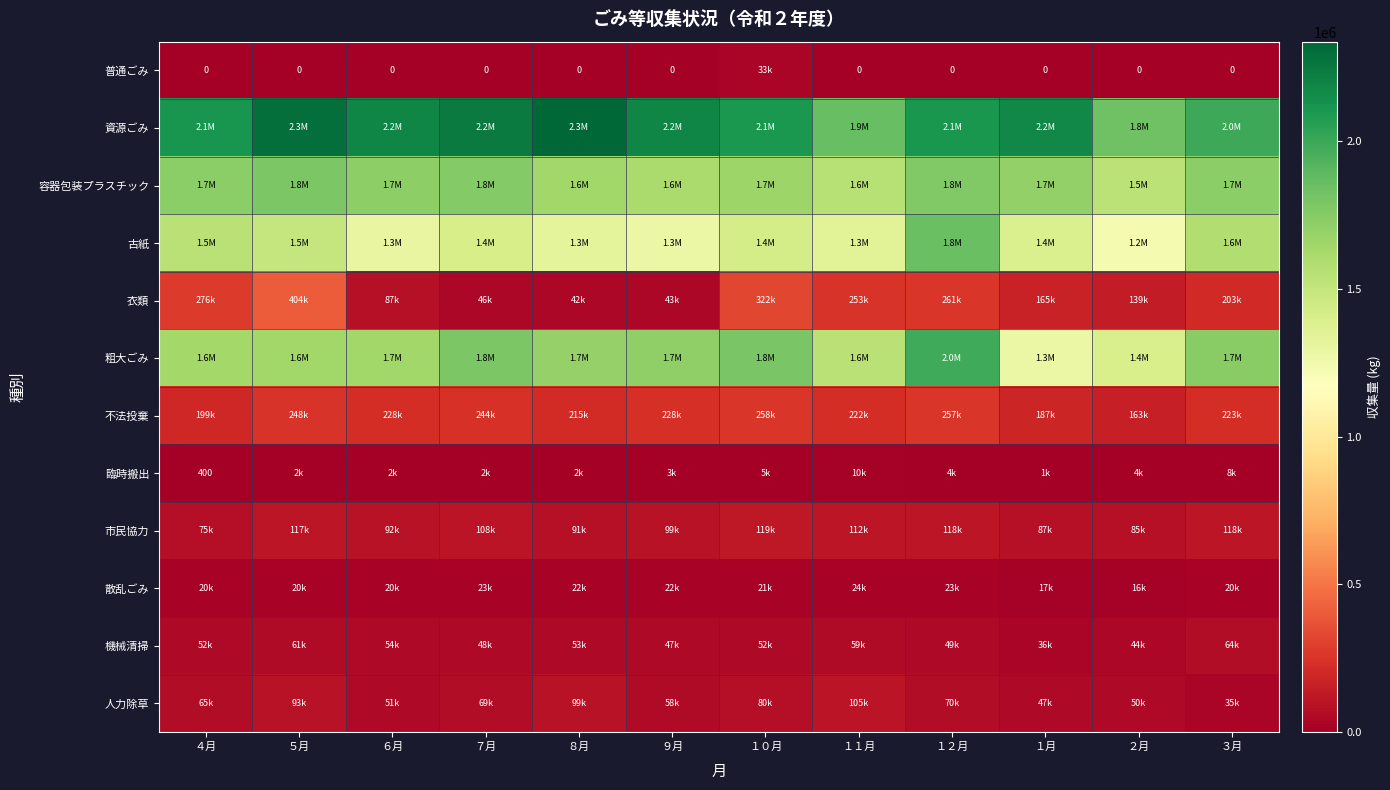

What is the lowest value of the 市民協力 series?

75240